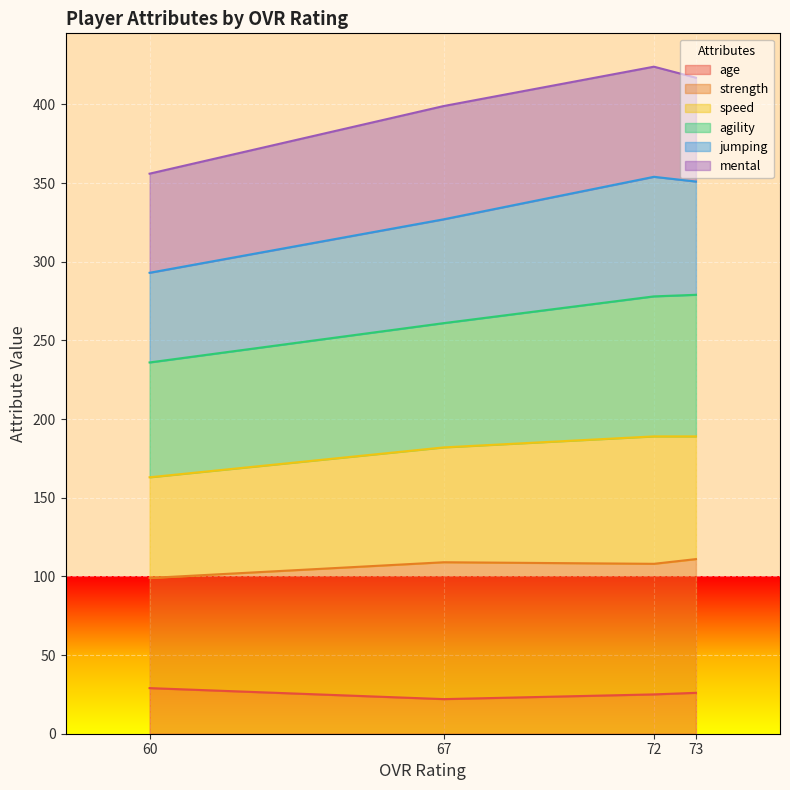

What is the average value of the age series?

26